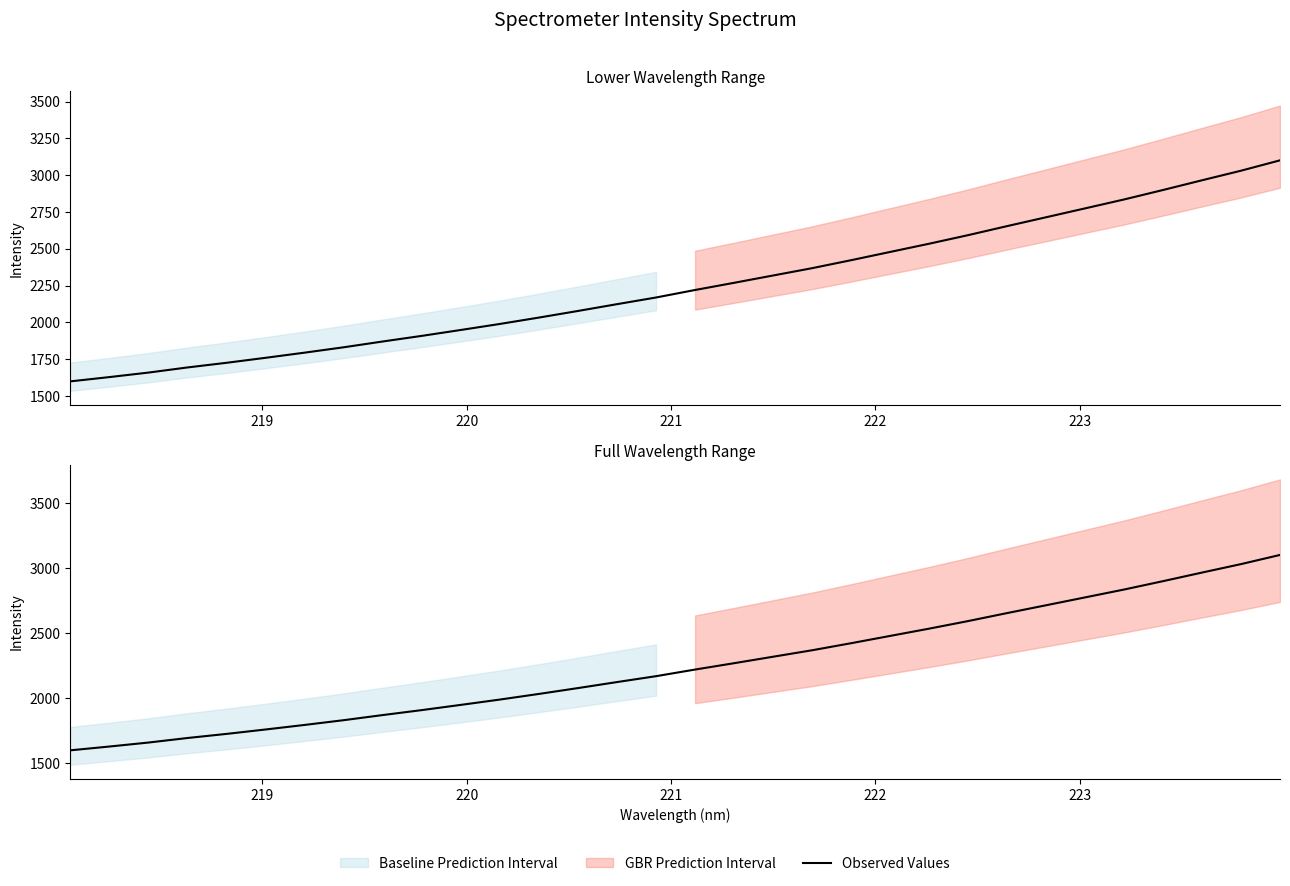

True or false: there are more than 2 points higher than both neighbors.

False